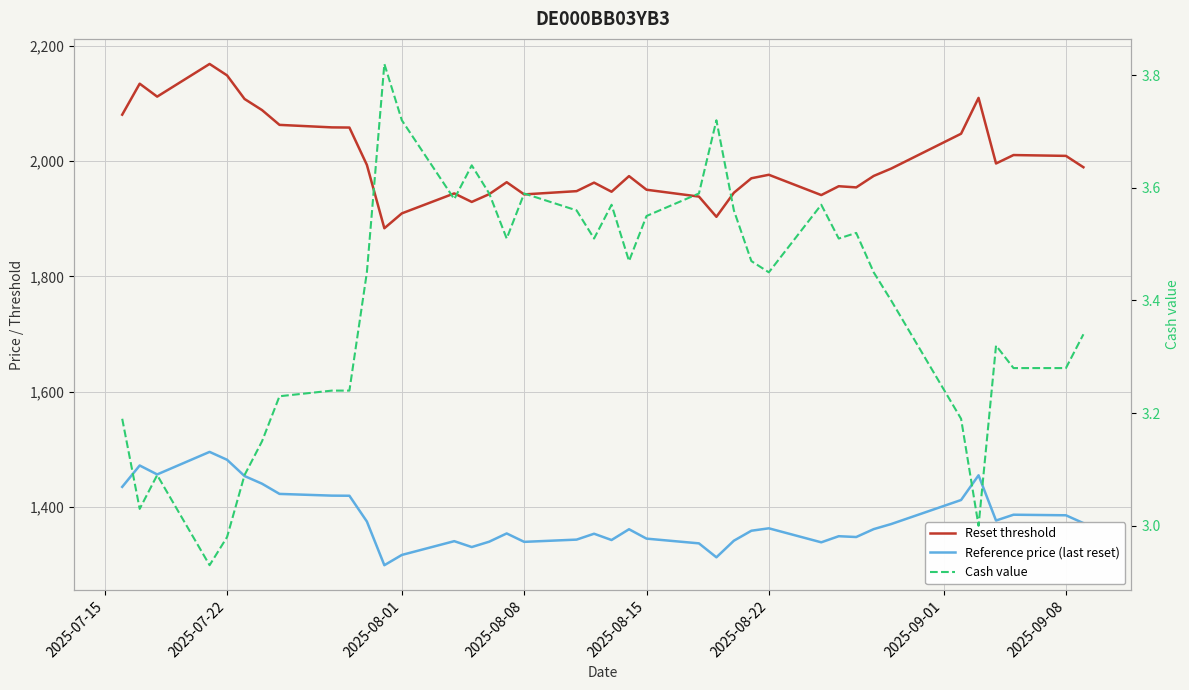

What are all the series names shown in the legend?

Reset threshold, Reference price (last reset), Cash value